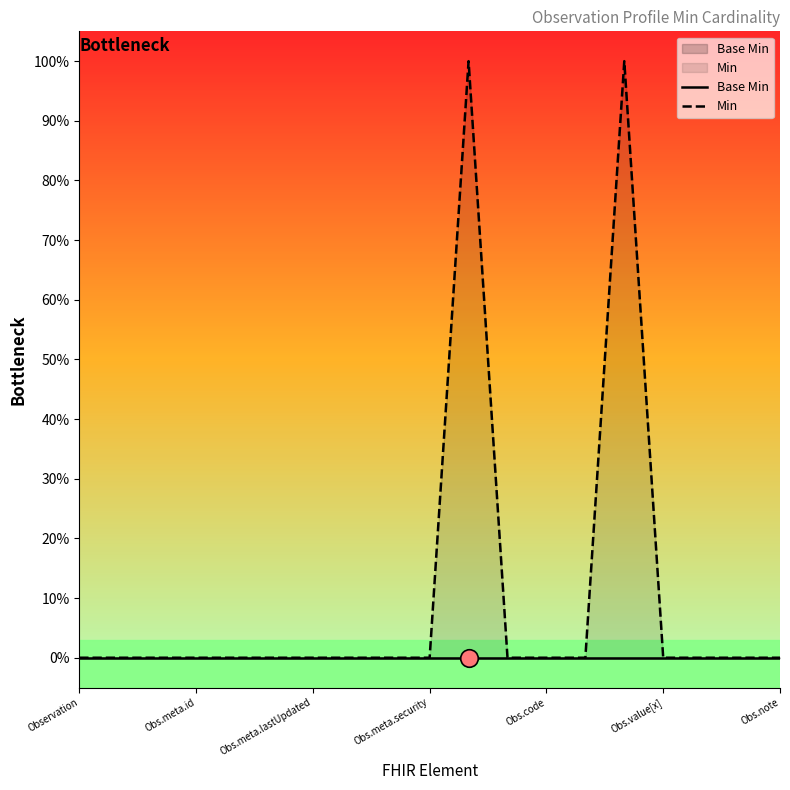

Which series has the largest total across all categories?

Min